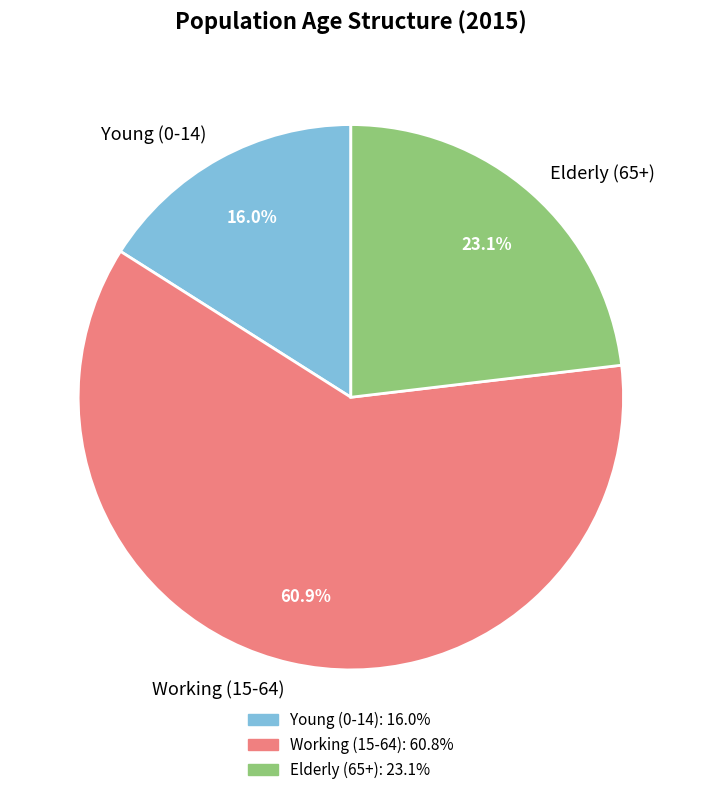

Does Working (15-64) account for over 50% of the chart?

Yes